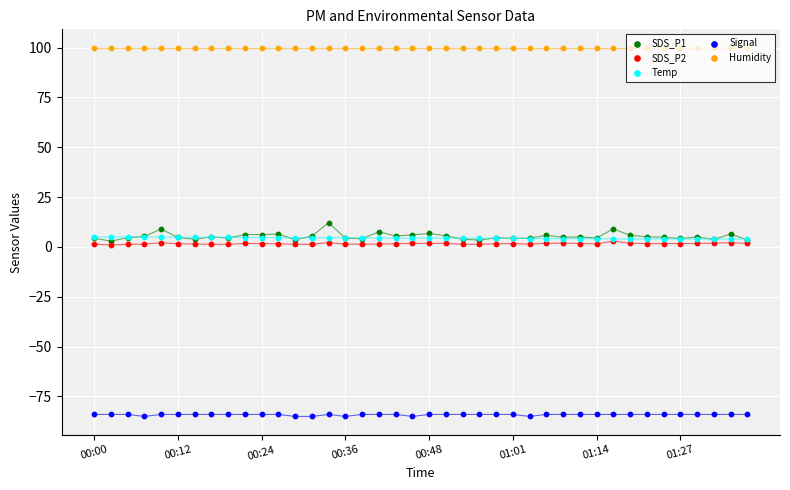

What are all the series names shown in the legend?

SDS_P1, SDS_P2, Temp, Signal, Humidity